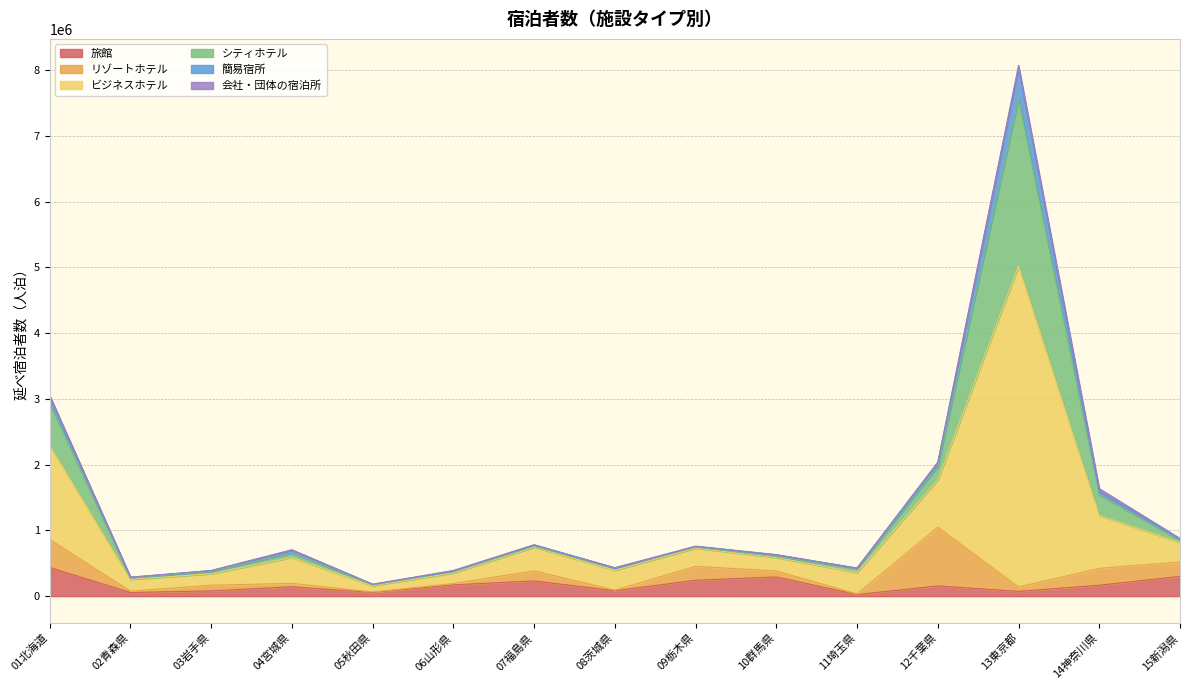

Which category has the highest value across all series?

13東京都